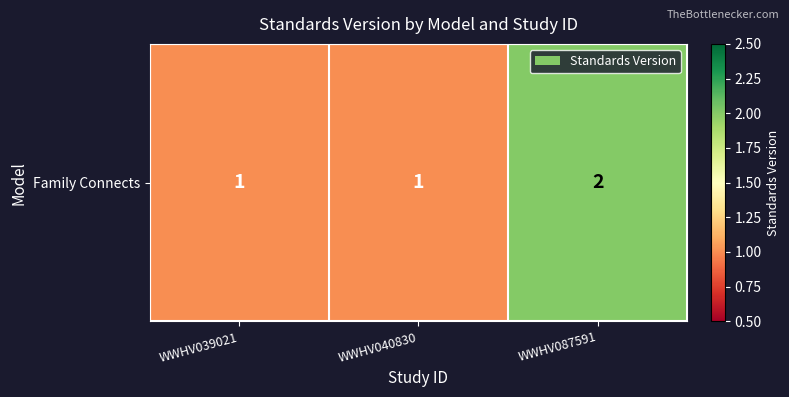

What is the average value?

1